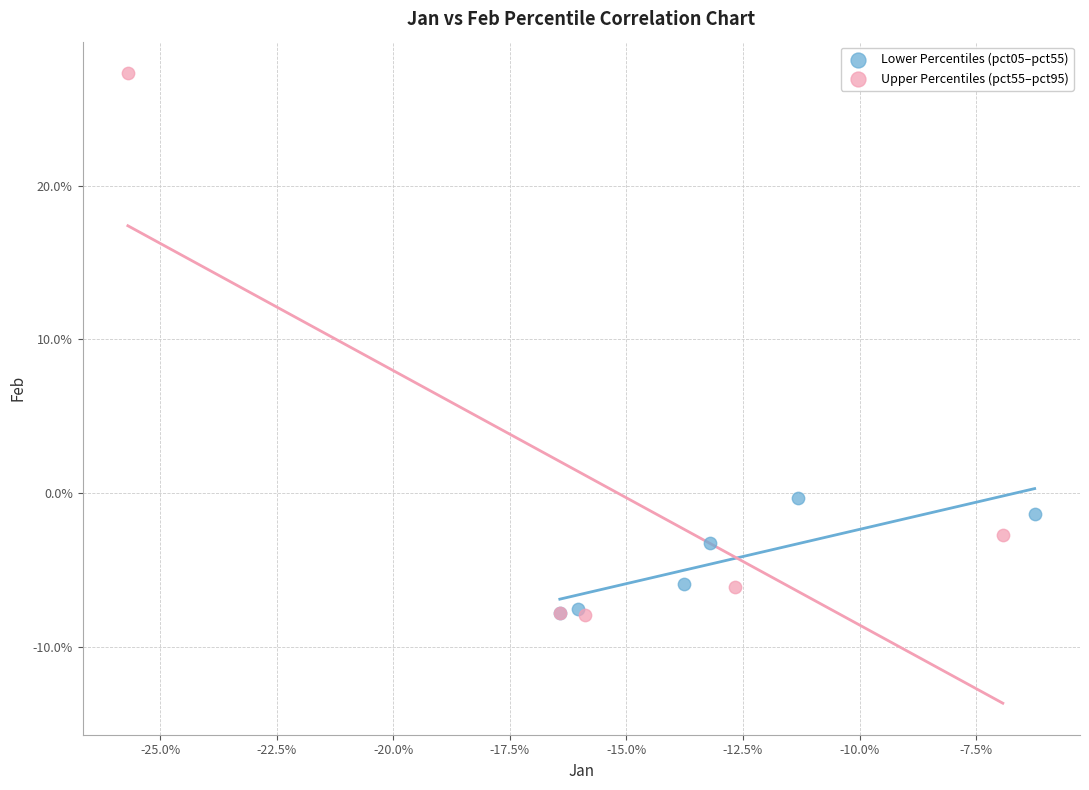

Which series reaches the maximum Y coordinate?

Upper Percentiles (pct55–pct95)